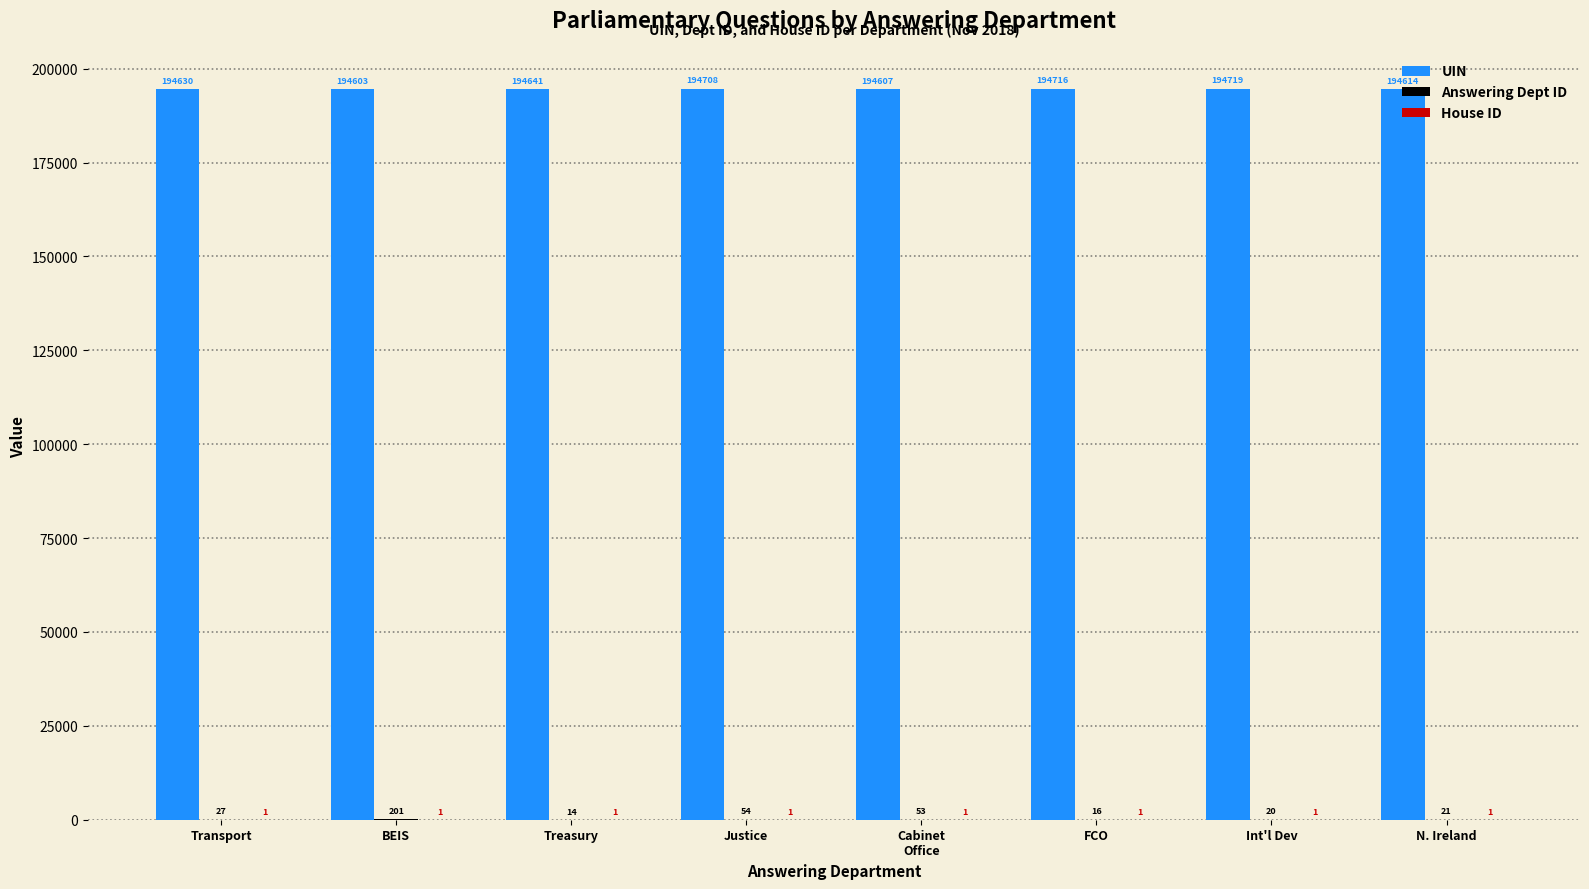

Which label corresponds to the largest value in the chart?

Int'l Dev